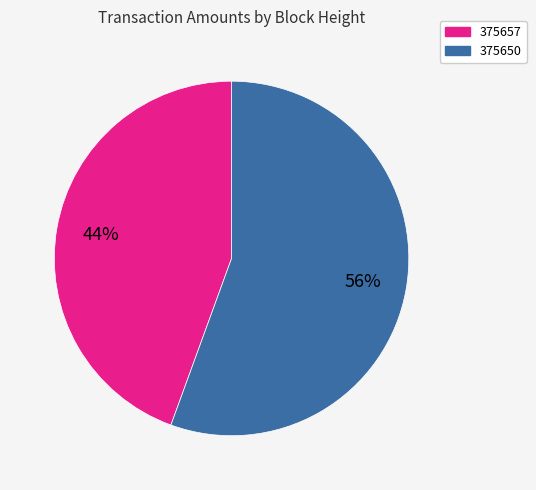

What percentage is the 375650 slice, to the nearest percent?

56%